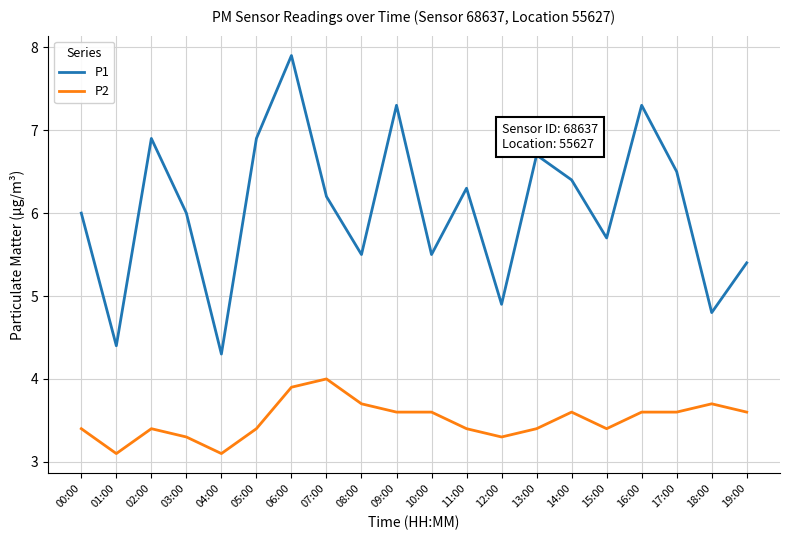

True or false: P1 and P2 cross at least once.

False